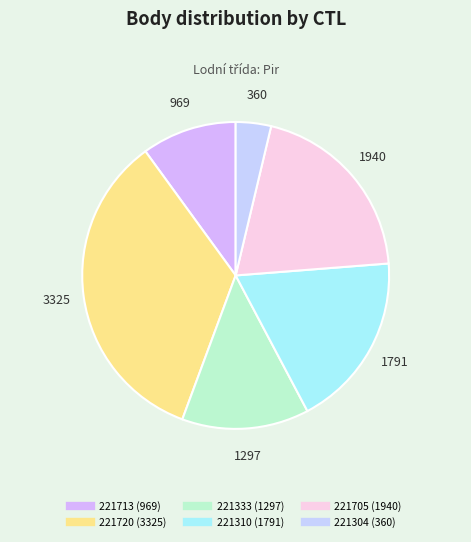

Rank the categories by value from lowest to highest.

221304, 221713, 221333, 221310, 221705, 221720